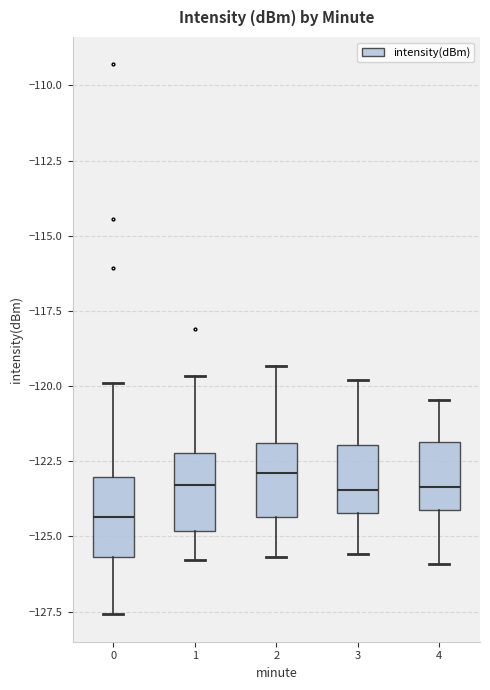

Where does the median line of the box at x = 3 sit on the y-axis? The values are not printed on the chart, so give them approximately, as read against the axis.

-123.5